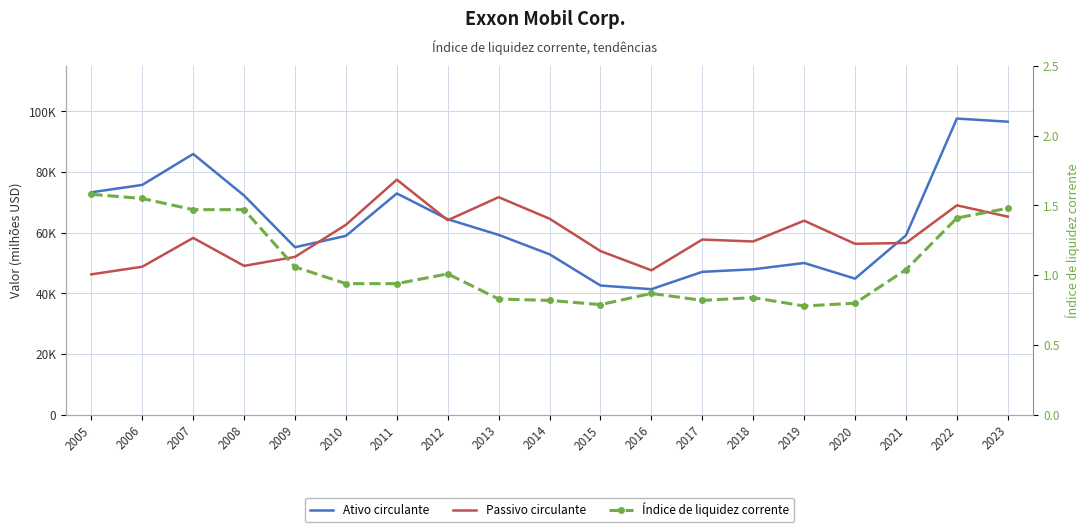

At which label is Passivo circulante closest to 61906?

2010